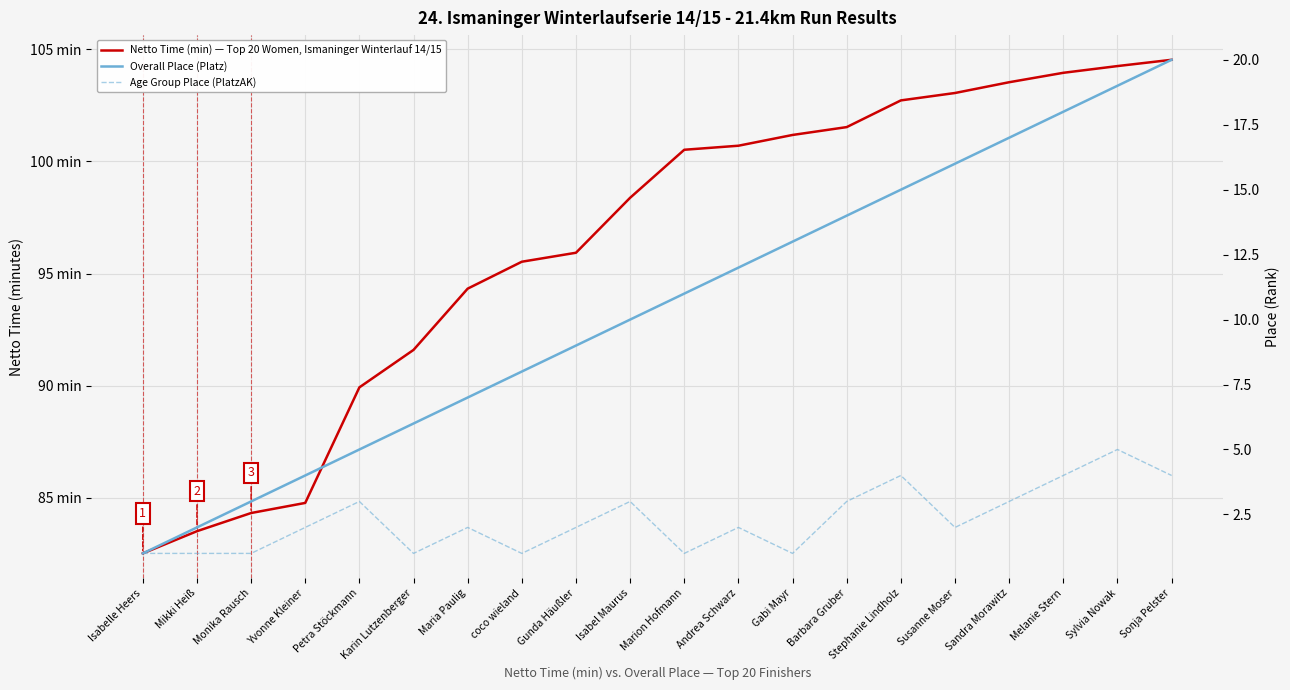

Where does the Netto Time (min) — Top 20 Women, Ismaninger Winterlauf 14/15 series first go above 100?

Marion Hofmann